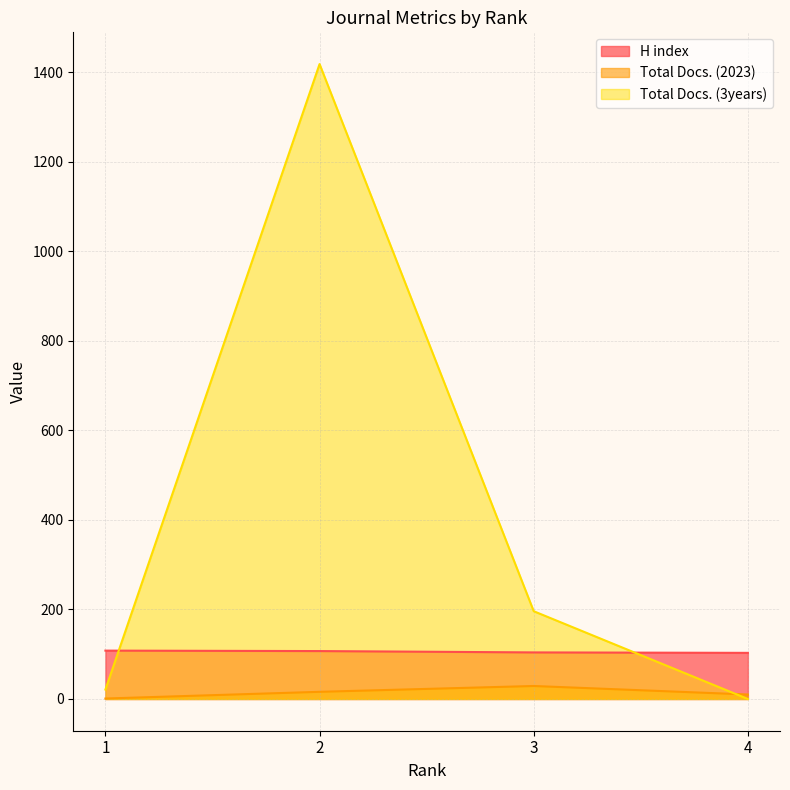

Where does the Total Docs. (3years) series first go above 196?

2